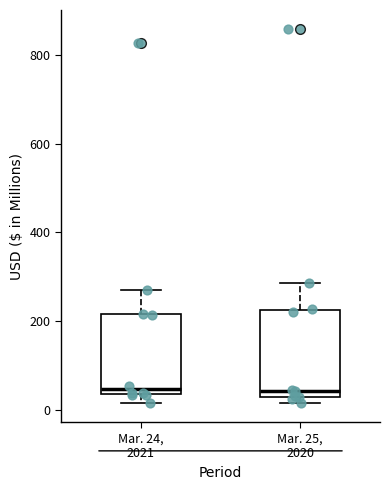

Reading left to right, transcribe this box plot: for each box, give where its median line is, the range the box spans, and where its two whiskers end, as read against the y-axis. The values are not printed on the chart, so give them approximately, as read against the axis.

Mar. 24, 2021: median 40 (just above the box's lower edge), box 40 to 220, whiskers 20 to 280
Mar. 25, 2020: median 40, box 20 to 220, whiskers 20 (just below the box's lower edge) to 280